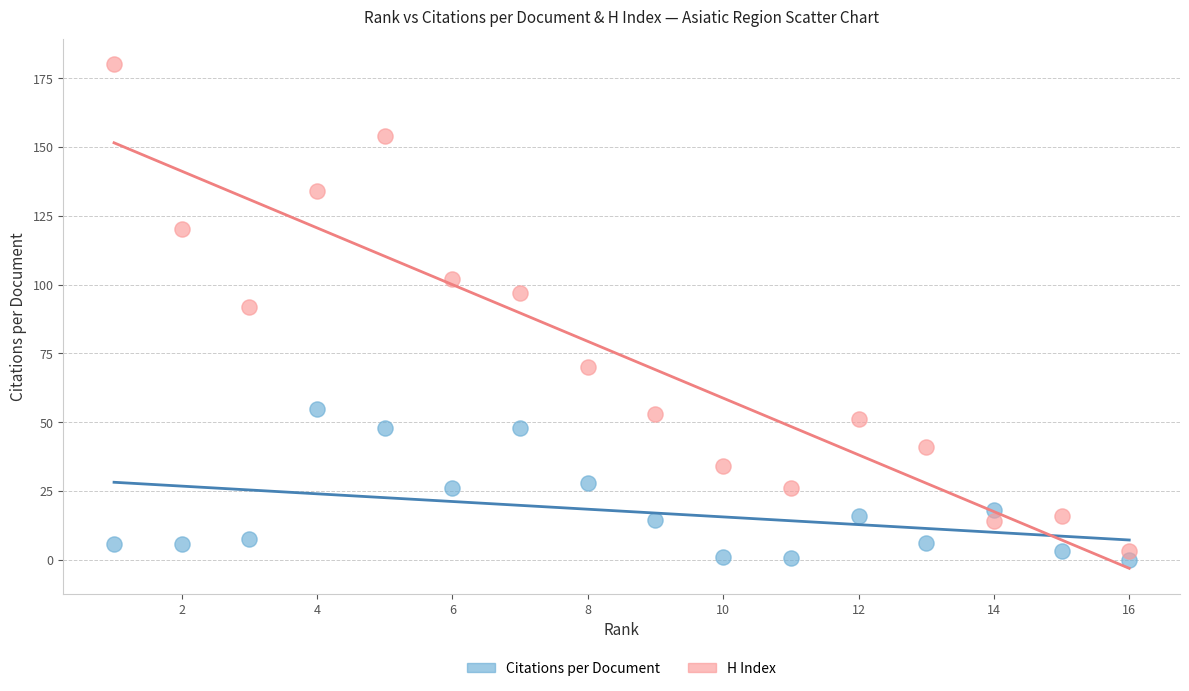

Which series reaches the maximum Y coordinate?

H Index